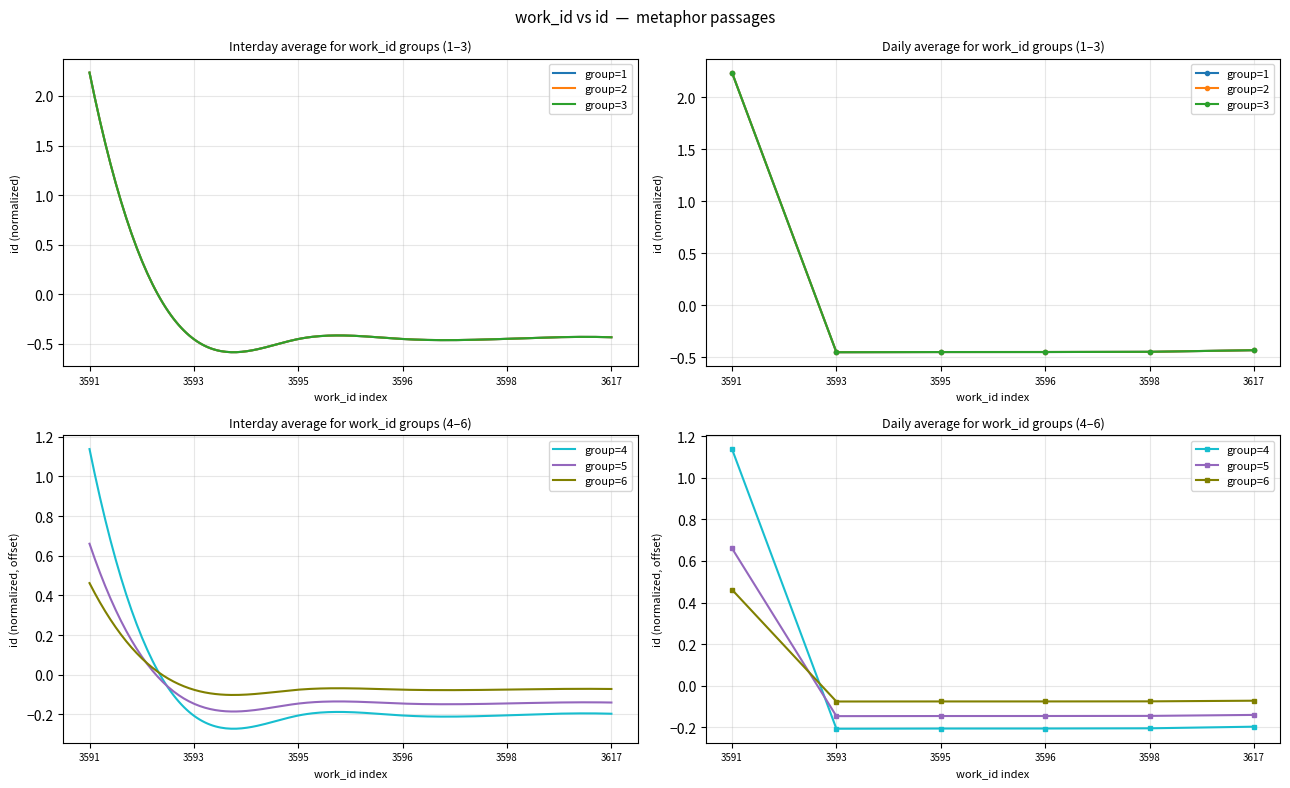

At how many categories does at least one series exceed 0?

1